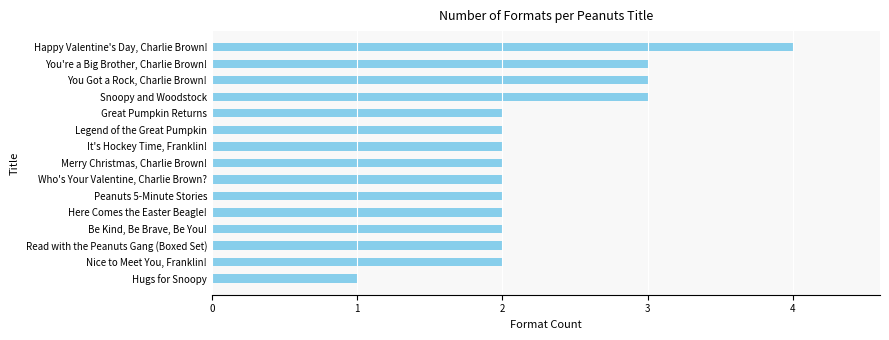

The chart shows a value of 2 at You Got a Rock, Charlie Brown!. True or false?

False